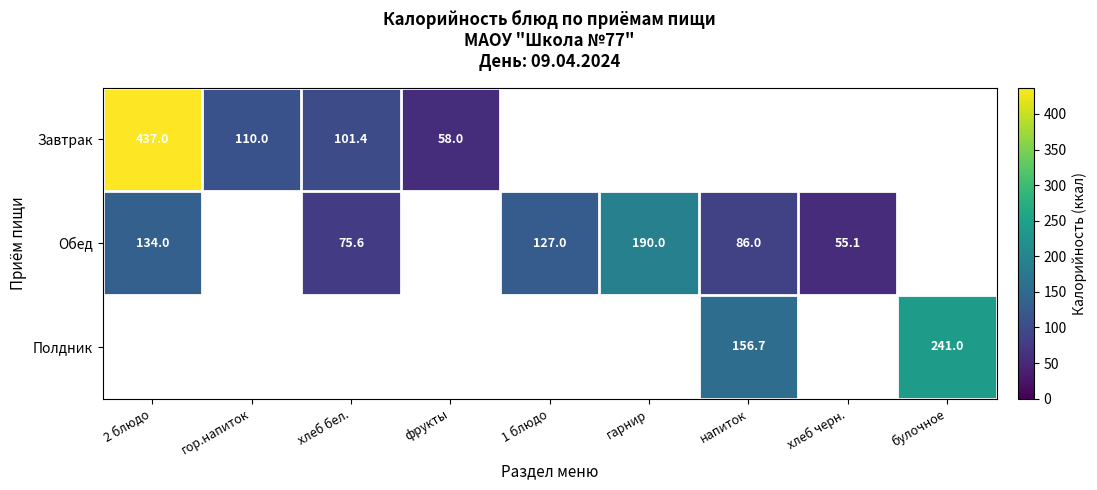

True or false: Обед has a value of 73.7 at гарнир.

False